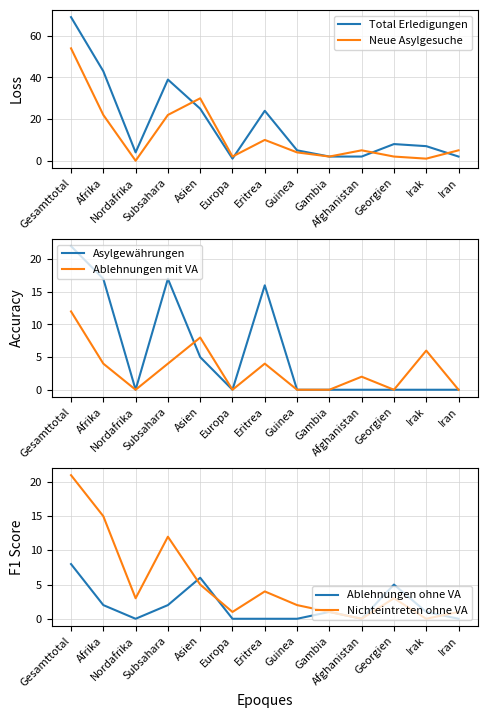

Does the chart display data point markers on the line(s)?

No